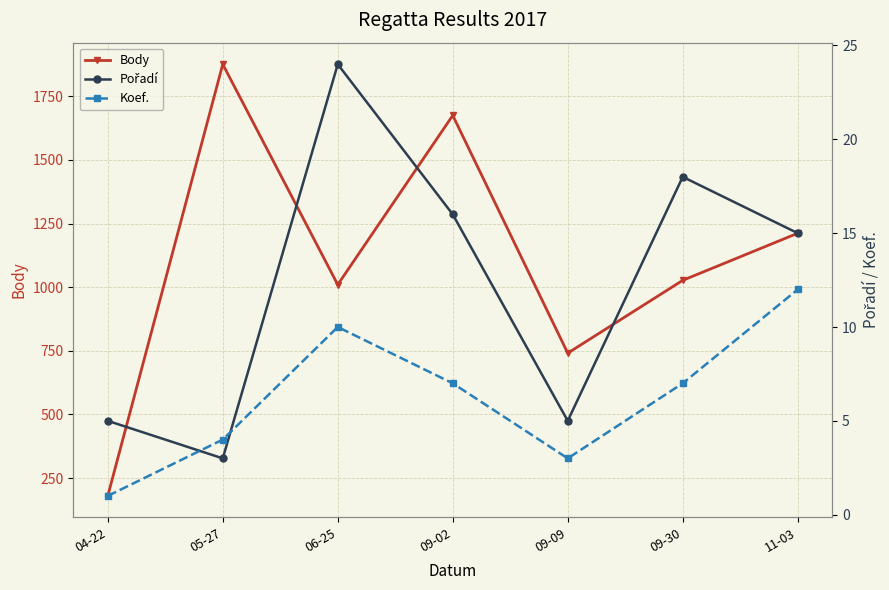

Which series has the largest total across all categories?

Body